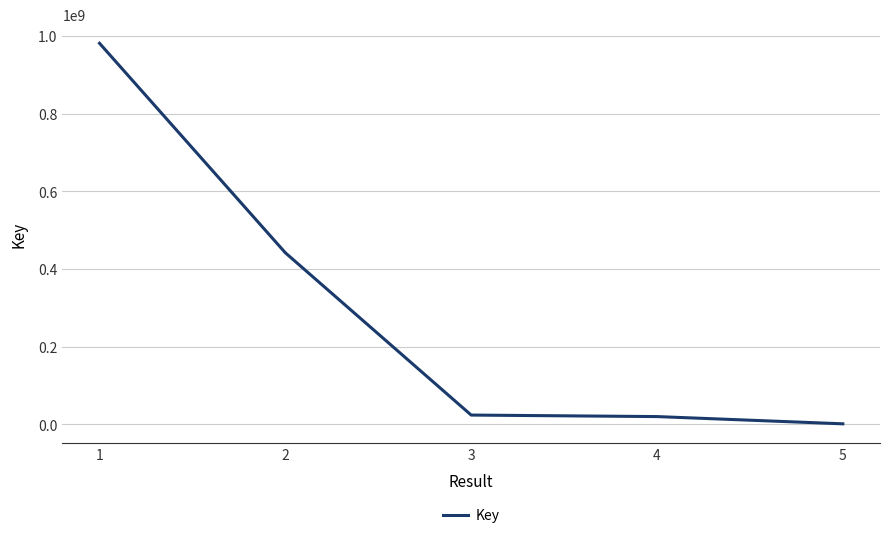

Is it true that the value at 1 is 980710001?

True